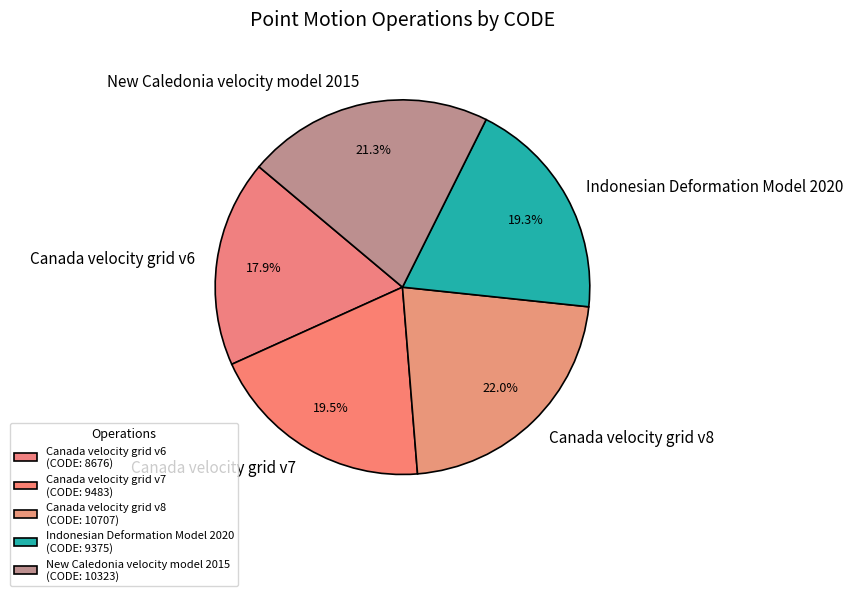

Which category has the smallest portion of the pie?

Canada velocity grid v6